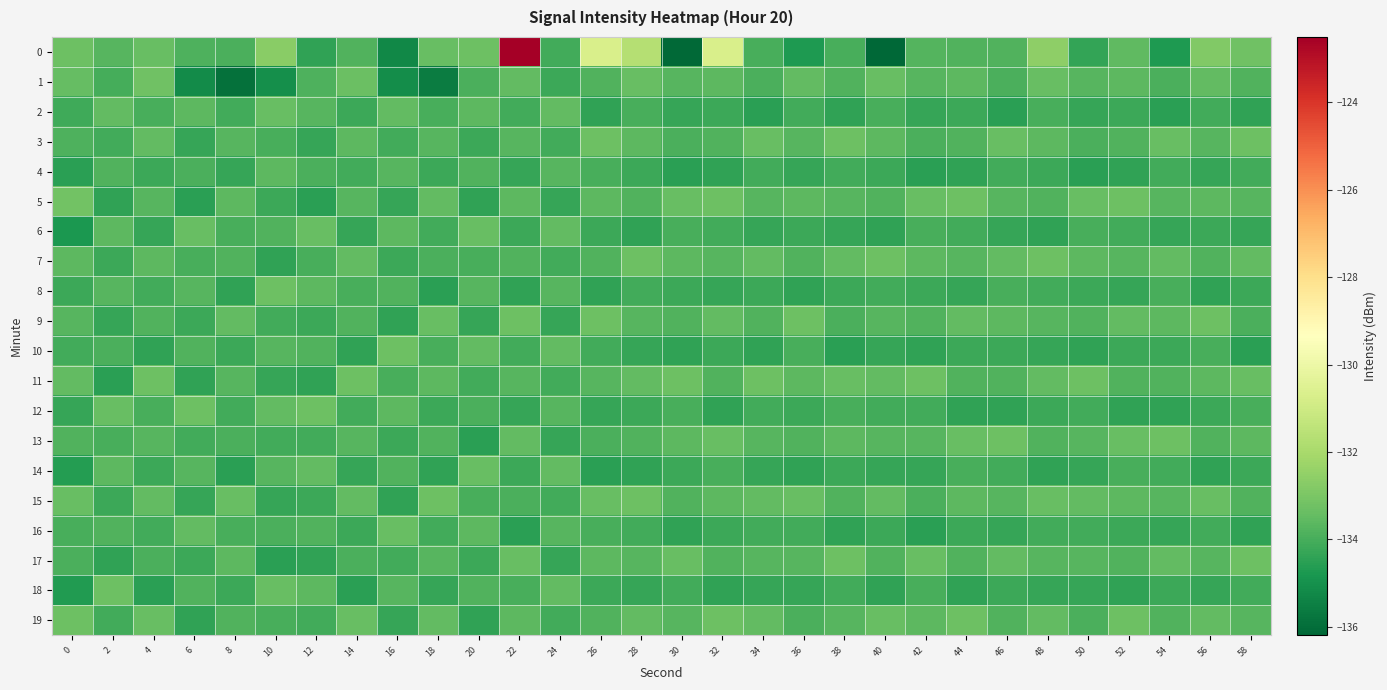

Reading left to right, list all the values displayed in this chart.

0: 0=-133.3	2=-133.7	4=-133.4	6=-133.9	8=-133.9	10=-132.7	12=-134.4	14=-133.8	16=-135.3	18=-133.4	20=-133.3	22=-122.5	24=-134.1	26=-130.7	28=-131.7	30=-136.1	32=-130.7	34=-134.0	36=-134.7	38=-134.0	40=-136.2	42=-133.7	44=-133.8	46=-133.8	48=-132.6	50=-134.4	52=-133.6	54=-134.7	56=-132.9	58=-133.2
1: 0=-133.4	2=-134.0	4=-133.2	6=-135.2	8=-135.9	10=-135.0	12=-133.9	14=-133.3	16=-135.1	18=-135.6	20=-133.9	22=-133.5	24=-134.2	26=-133.8	28=-133.4	30=-133.7	32=-133.6	34=-133.9	36=-133.5	38=-133.8	40=-133.4	42=-133.7	44=-133.6	46=-133.9	48=-133.4	50=-133.7	52=-133.6	54=-133.9	56=-133.5	58=-133.8
2: 0=-134.1	2=-133.5	4=-134.0	6=-133.6	8=-134.1	10=-133.4	12=-133.7	14=-134.2	16=-133.5	18=-134.0	20=-133.6	22=-134.1	24=-133.5	26=-134.4	28=-134.0	30=-134.3	32=-134.2	34=-134.5	36=-134.1	38=-134.4	40=-134.0	42=-134.3	44=-134.2	46=-134.5	48=-134.0	50=-134.3	52=-134.2	54=-134.5	56=-134.1	58=-134.4
3: 0=-133.9	2=-134.1	4=-133.5	6=-134.3	8=-133.7	10=-134.0	12=-134.3	14=-133.6	16=-134.1	18=-133.7	20=-134.2	22=-133.7	24=-134.1	26=-133.3	28=-133.6	30=-133.9	32=-133.8	34=-133.4	36=-133.7	38=-133.3	40=-133.6	42=-133.9	44=-133.8	46=-133.4	48=-133.6	50=-133.9	52=-133.8	54=-133.4	56=-133.7	58=-133.3
4: 0=-134.5	2=-133.8	4=-134.2	6=-133.9	8=-134.3	10=-133.6	12=-133.9	14=-134.1	16=-133.7	18=-134.2	20=-133.8	22=-134.3	24=-133.7	26=-134.0	28=-134.2	30=-134.5	32=-134.4	34=-134.1	36=-134.3	38=-134.1	40=-134.2	42=-134.5	44=-134.4	46=-134.1	48=-134.2	50=-134.5	52=-134.4	54=-134.1	56=-134.3	58=-134.1
5: 0=-133.2	2=-134.4	4=-133.7	6=-134.5	8=-133.6	10=-134.2	12=-134.5	14=-133.7	16=-134.3	18=-133.5	20=-134.4	22=-133.6	24=-134.3	26=-133.6	28=-133.8	30=-133.4	32=-133.3	34=-133.7	36=-133.6	38=-133.7	40=-133.8	42=-133.4	44=-133.3	46=-133.7	48=-133.8	50=-133.4	52=-133.3	54=-133.7	56=-133.6	58=-133.7
6: 0=-134.8	2=-133.6	4=-134.3	6=-133.4	8=-134.0	10=-133.8	12=-133.4	14=-134.3	16=-133.6	18=-134.1	20=-133.4	22=-134.2	24=-133.5	26=-134.2	28=-134.4	30=-134.0	32=-134.1	34=-134.3	36=-134.2	38=-134.3	40=-134.4	42=-134.0	44=-134.1	46=-134.3	48=-134.4	50=-134.0	52=-134.1	54=-134.3	56=-134.2	58=-134.3
7: 0=-133.6	2=-134.2	4=-133.6	6=-134.0	8=-133.8	10=-134.4	12=-134.0	14=-133.5	16=-134.2	18=-133.9	20=-134.0	22=-133.8	24=-134.1	26=-133.8	28=-133.3	30=-133.6	32=-133.7	34=-133.5	36=-133.8	38=-133.5	40=-133.3	42=-133.6	44=-133.7	46=-133.5	48=-133.3	50=-133.6	52=-133.7	54=-133.5	56=-133.8	58=-133.5
8: 0=-134.2	2=-133.7	4=-134.1	6=-133.7	8=-134.4	10=-133.3	12=-133.6	14=-134.0	16=-133.8	18=-134.5	20=-133.7	22=-134.4	24=-133.7	26=-134.4	28=-134.1	30=-134.2	32=-134.3	34=-134.2	36=-134.4	38=-134.2	40=-134.1	42=-134.2	44=-134.3	46=-134.0	48=-134.1	50=-134.2	52=-134.3	54=-134.0	56=-134.4	58=-134.2
9: 0=-133.7	2=-134.3	4=-133.8	6=-134.2	8=-133.5	10=-134.1	12=-134.2	14=-133.8	16=-134.4	18=-133.4	20=-134.3	22=-133.3	24=-134.3	26=-133.3	28=-133.7	30=-133.8	32=-133.5	34=-133.8	36=-133.3	38=-133.9	40=-133.7	42=-133.8	44=-133.5	46=-133.6	48=-133.7	50=-133.8	52=-133.5	54=-133.6	56=-133.3	58=-133.9
10: 0=-134.1	2=-133.9	4=-134.4	6=-133.8	8=-134.2	10=-133.7	12=-133.8	14=-134.4	16=-133.3	18=-134.0	20=-133.5	22=-134.1	24=-133.5	26=-134.1	28=-134.3	30=-134.4	32=-134.2	34=-134.4	36=-134.0	38=-134.5	40=-134.3	42=-134.4	44=-134.2	46=-134.2	48=-134.3	50=-134.4	52=-134.2	54=-134.2	56=-134.0	58=-134.5
11: 0=-133.5	2=-134.5	4=-133.3	6=-134.4	8=-133.7	10=-134.3	12=-134.4	14=-133.3	16=-134.0	18=-133.6	20=-134.1	22=-133.7	24=-134.1	26=-133.7	28=-133.5	30=-133.3	32=-133.8	34=-133.3	36=-133.6	38=-133.4	40=-133.5	42=-133.3	44=-133.8	46=-133.8	48=-133.5	50=-133.3	52=-133.8	54=-133.8	56=-133.6	58=-133.4
12: 0=-134.3	2=-133.4	4=-134.0	6=-133.3	8=-134.1	10=-133.5	12=-133.3	14=-134.1	16=-133.6	18=-134.2	20=-133.9	22=-134.3	24=-133.7	26=-134.3	28=-134.2	30=-134.0	32=-134.4	34=-134.1	36=-134.2	38=-134.0	40=-134.1	42=-134.1	44=-134.4	46=-134.4	48=-134.2	50=-134.1	52=-134.4	54=-134.4	56=-134.2	58=-134.0
13: 0=-133.8	2=-134.0	4=-133.7	6=-134.1	8=-133.9	10=-134.1	12=-134.1	14=-133.7	16=-134.2	18=-133.8	20=-134.5	22=-133.5	24=-134.3	26=-133.9	28=-133.8	30=-133.6	32=-133.4	34=-133.7	36=-133.8	38=-133.6	40=-133.7	42=-133.7	44=-133.4	46=-133.3	48=-133.8	50=-133.7	52=-133.4	54=-133.3	56=-133.8	58=-133.6
14: 0=-134.6	2=-133.6	4=-134.2	6=-133.7	8=-134.5	10=-133.7	12=-133.5	14=-134.3	16=-133.8	18=-134.4	20=-133.4	22=-134.2	24=-133.5	26=-134.5	28=-134.4	30=-134.2	32=-134.0	34=-134.3	36=-134.4	38=-134.2	40=-134.3	42=-134.3	44=-134.0	46=-134.1	48=-134.4	50=-134.3	52=-134.0	54=-134.1	56=-134.4	58=-134.2
15: 0=-133.4	2=-134.2	4=-133.5	6=-134.3	8=-133.4	10=-134.3	12=-134.2	14=-133.5	16=-134.4	18=-133.3	20=-134.0	22=-133.9	24=-134.1	26=-133.4	28=-133.3	30=-133.8	32=-133.6	34=-133.5	36=-133.4	38=-133.8	40=-133.5	42=-133.9	44=-133.6	46=-133.7	48=-133.4	50=-133.5	52=-133.6	54=-133.7	56=-133.4	58=-133.8
16: 0=-134.0	2=-133.8	4=-134.1	6=-133.5	8=-134.0	10=-133.9	12=-133.8	14=-134.2	16=-133.4	18=-134.1	20=-133.6	22=-134.5	24=-133.7	26=-134.0	28=-134.1	30=-134.4	32=-134.2	34=-134.1	36=-134.1	38=-134.4	40=-134.2	42=-134.5	44=-134.2	46=-134.3	48=-134.1	50=-134.1	52=-134.2	54=-134.3	56=-134.1	58=-134.4
17: 0=-133.9	2=-134.4	4=-133.9	6=-134.2	8=-133.6	10=-134.5	12=-134.4	14=-133.9	16=-134.1	18=-133.7	20=-134.2	22=-133.4	24=-134.3	26=-133.6	28=-133.7	30=-133.4	32=-133.8	34=-133.7	36=-133.7	38=-133.3	40=-133.8	42=-133.4	44=-133.8	46=-133.5	48=-133.7	50=-133.7	52=-133.8	54=-133.5	56=-133.7	58=-133.3
18: 0=-134.7	2=-133.3	4=-134.5	6=-133.8	8=-134.2	10=-133.4	12=-133.6	14=-134.5	16=-133.7	18=-134.3	20=-133.8	22=-134.0	24=-133.5	26=-134.2	28=-134.3	30=-134.1	32=-134.4	34=-134.3	36=-134.3	38=-134.1	40=-134.4	42=-134.0	44=-134.4	46=-134.2	48=-134.3	50=-134.3	52=-134.4	54=-134.2	56=-134.3	58=-134.1
19: 0=-133.3	2=-134.1	4=-133.4	6=-134.4	8=-133.8	10=-134.0	12=-134.1	14=-133.4	16=-134.3	18=-133.5	20=-134.4	22=-133.6	24=-134.1	26=-133.8	28=-133.5	30=-133.7	32=-133.3	34=-133.5	36=-133.9	38=-133.7	40=-133.4	42=-133.6	44=-133.3	46=-133.8	48=-133.5	50=-133.9	52=-133.3	54=-133.8	56=-133.5	58=-133.7